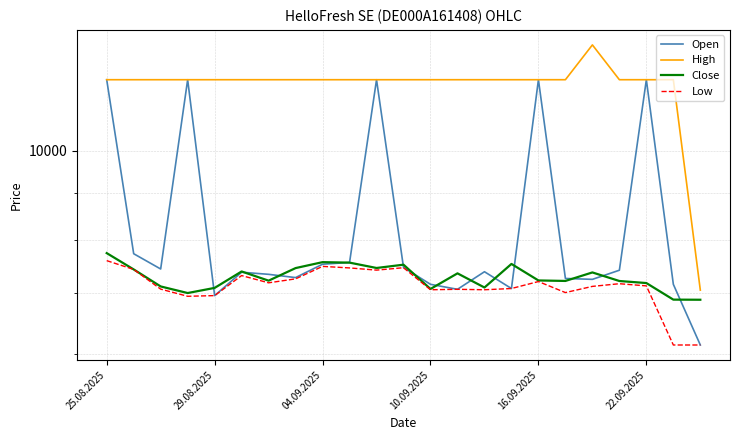

What is the sum of all Open values?

190217